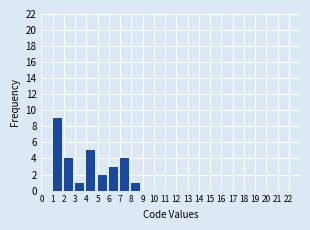

What is the height of the bar covering 7 to 8 on the x-axis? The values are not printed on the chart, so give them approximately, as read against the axis.

4